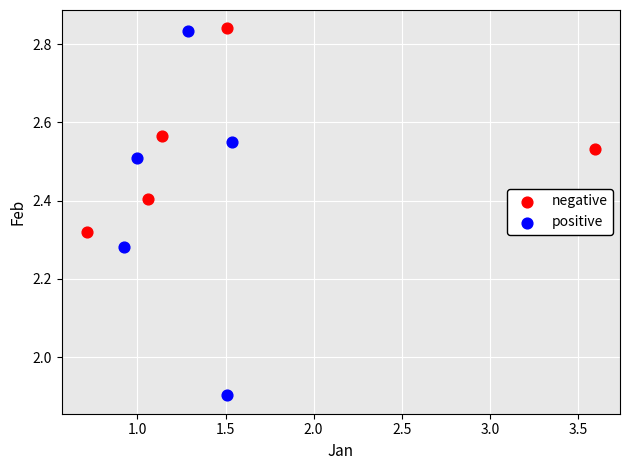

Which series contains the lowest Y value?

positive